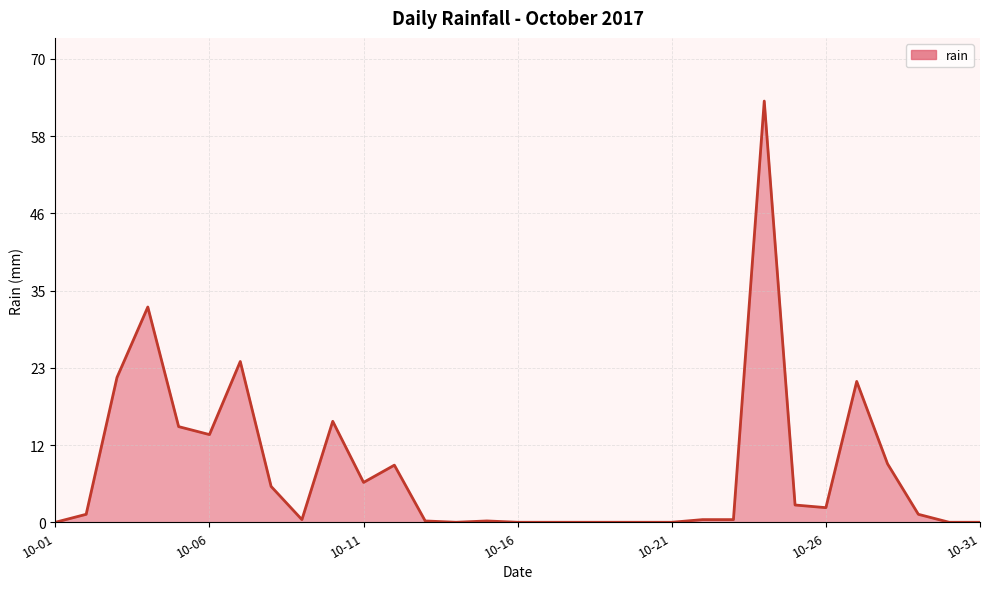

What is the greatest value displayed?

63.4